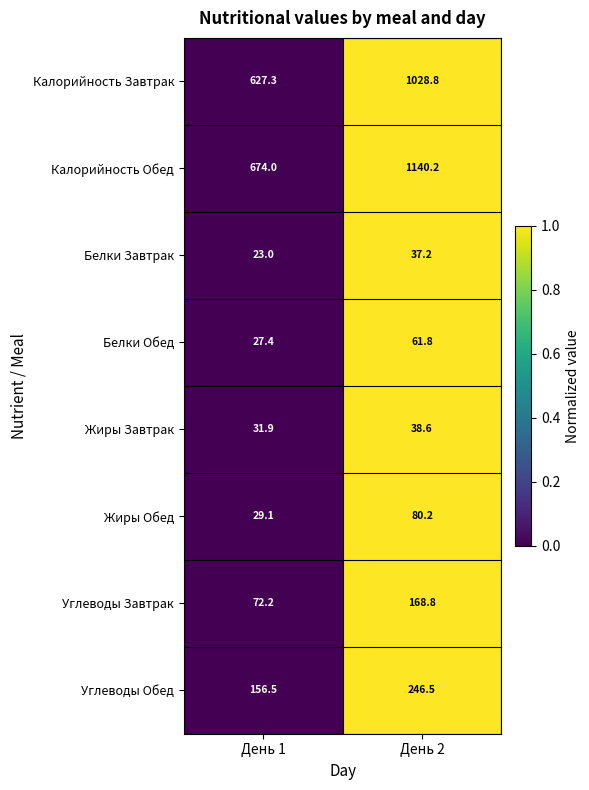

Which series has the widest spread of values?

Калорийность Обед